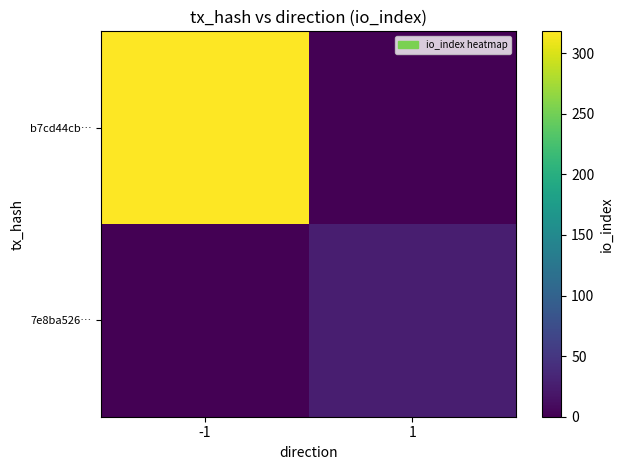

List the series in order of their peak value, highest first.

b7cd44cb…, 7e8ba526…